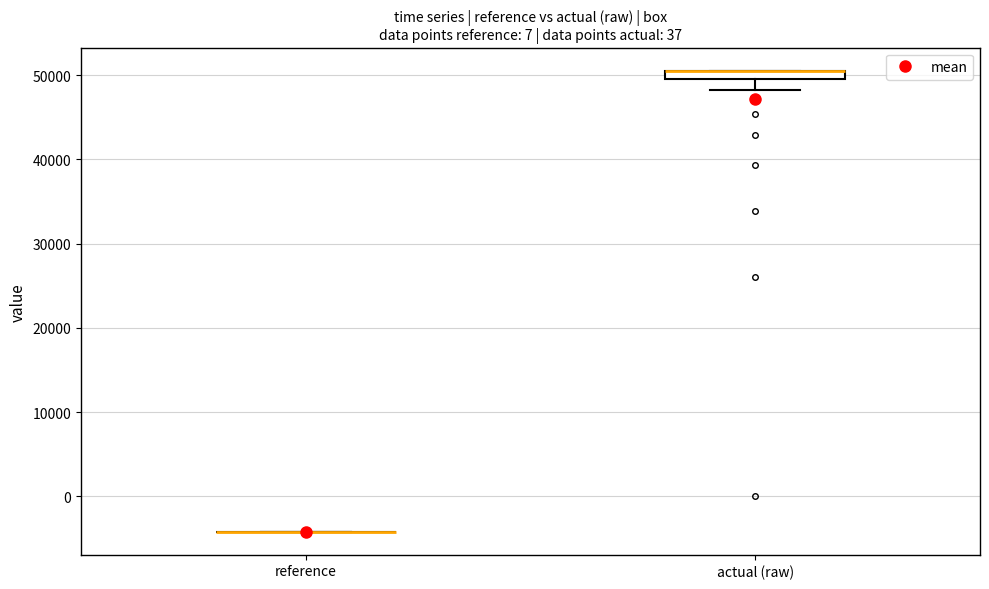

Which box is the tallest, from its lower edge to its upper edge?

actual (raw)